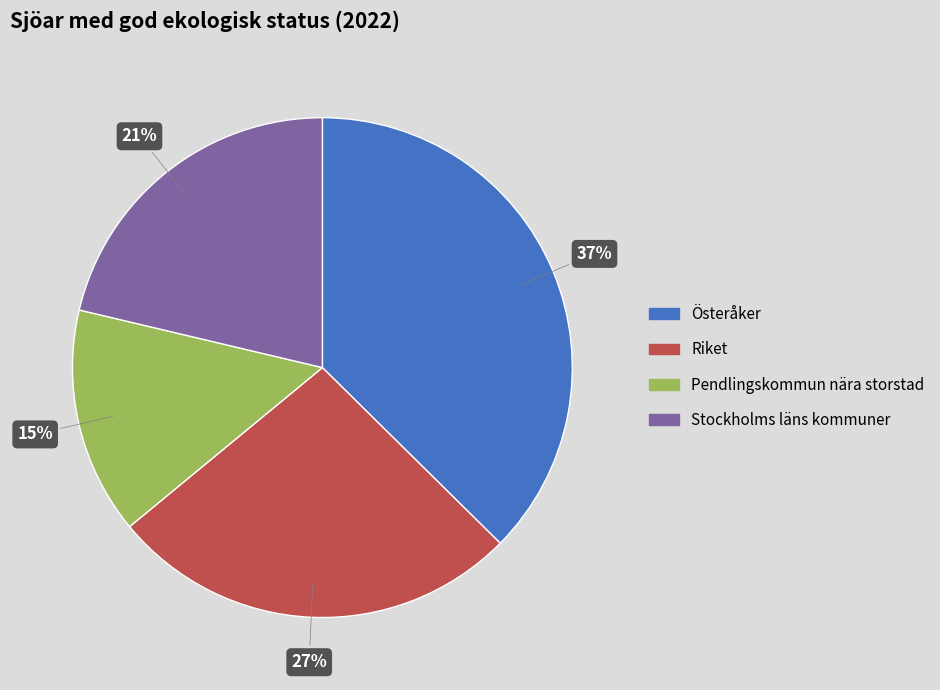

Between Stockholms läns kommuner and Österåker, which is larger?

Österåker